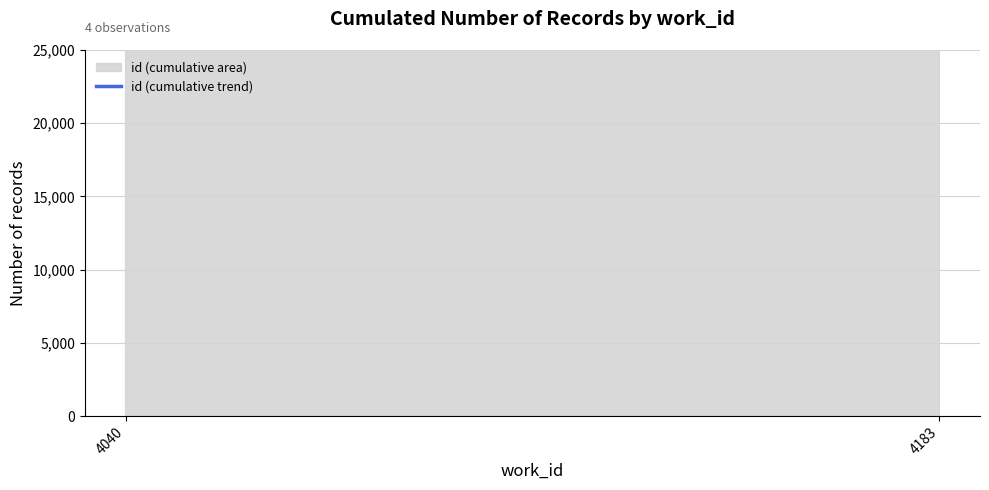

Is it true that the value at 4183 is 63510?

True